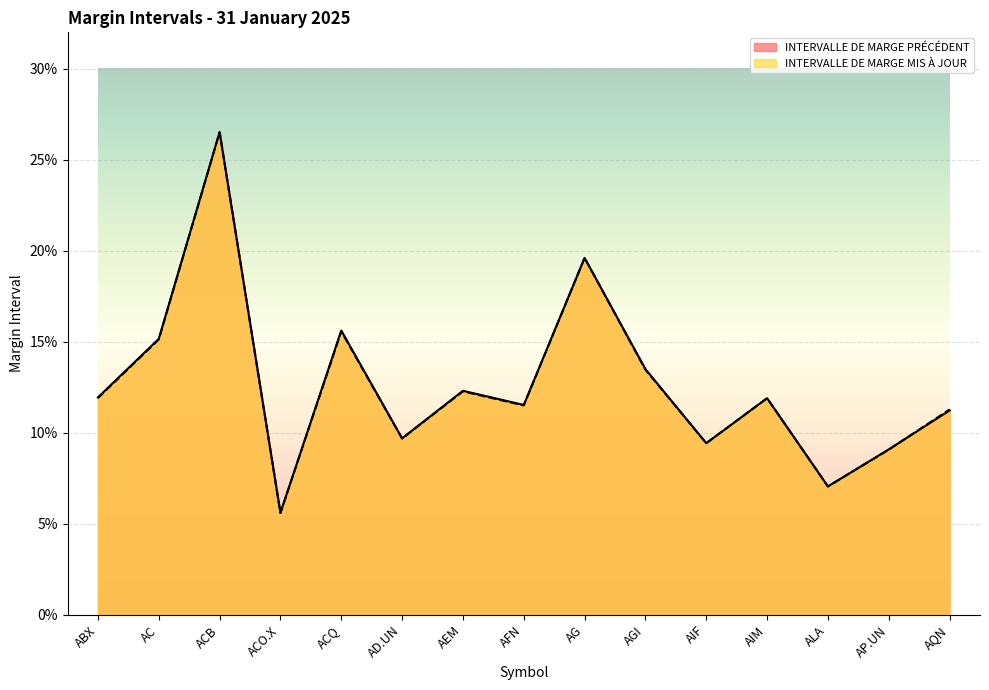

What is the sum of the INTERVALLE DE MARGE PRÉCÉDENT values at ABX and AP.UN?

0.2